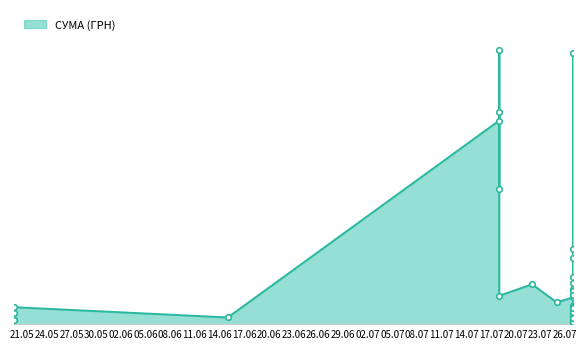

What is the change in value from 18.07.2016 to 18.07.2016?

-9631.0